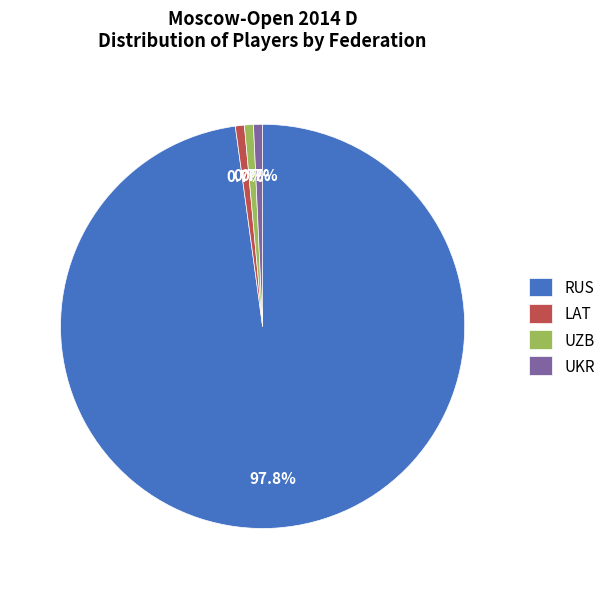

Count the number of slices in the pie.

4